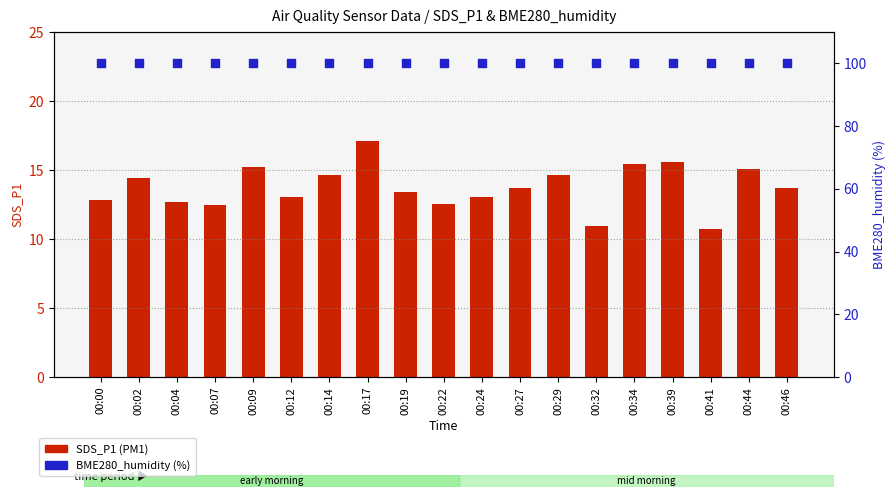

Which series has the largest Y range (max minus min)?

SDS_P1